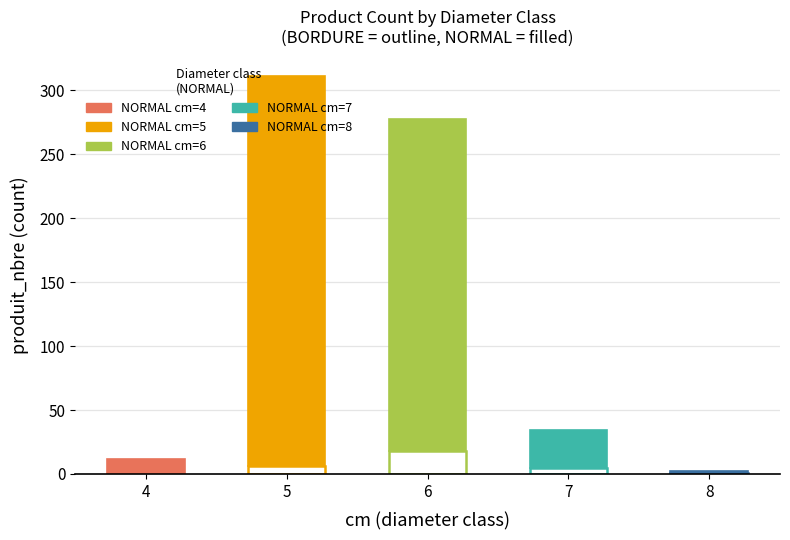

At which label does produit_vtgr_BORDURE reach its minimum?

4